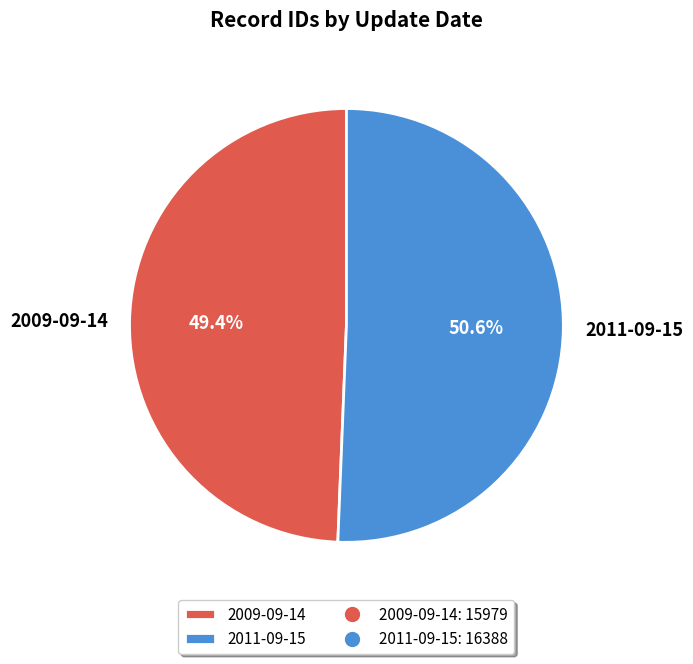

To the nearest percent, what is the difference between the largest and smallest slice percentages?

1%